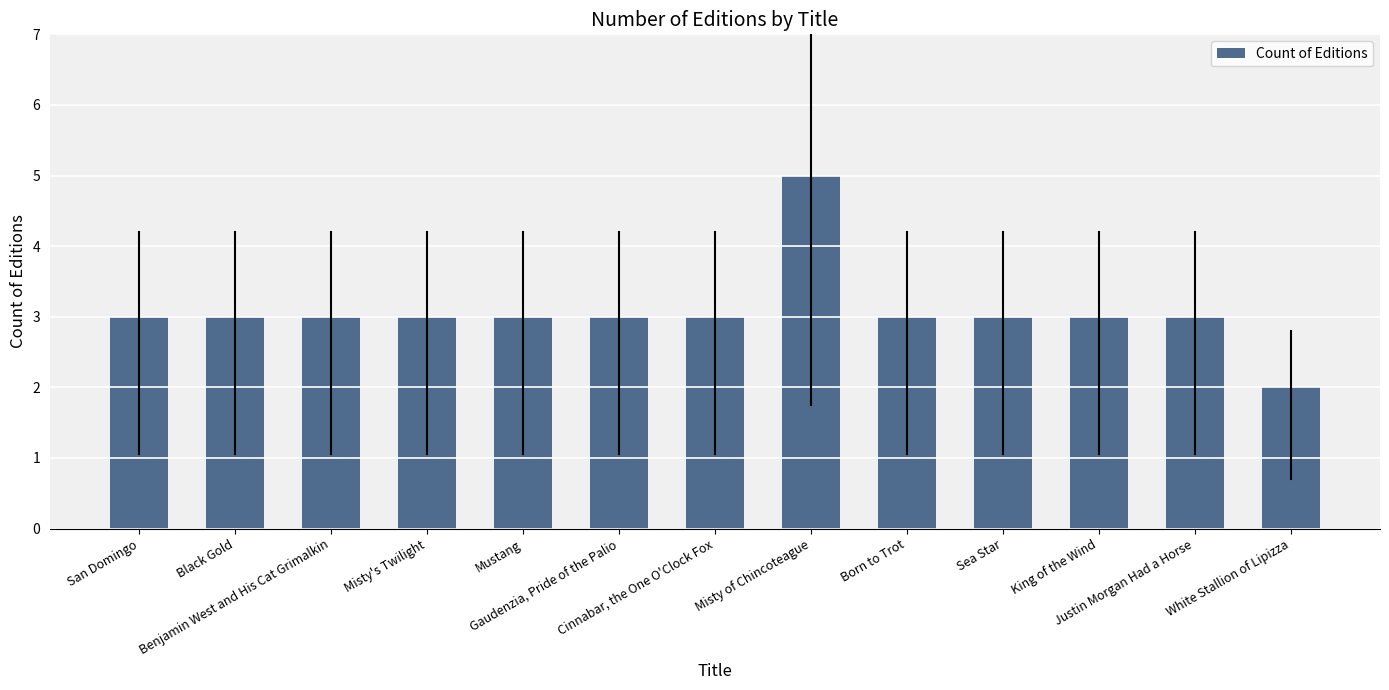

Count the values in the range 3 to 4.

11